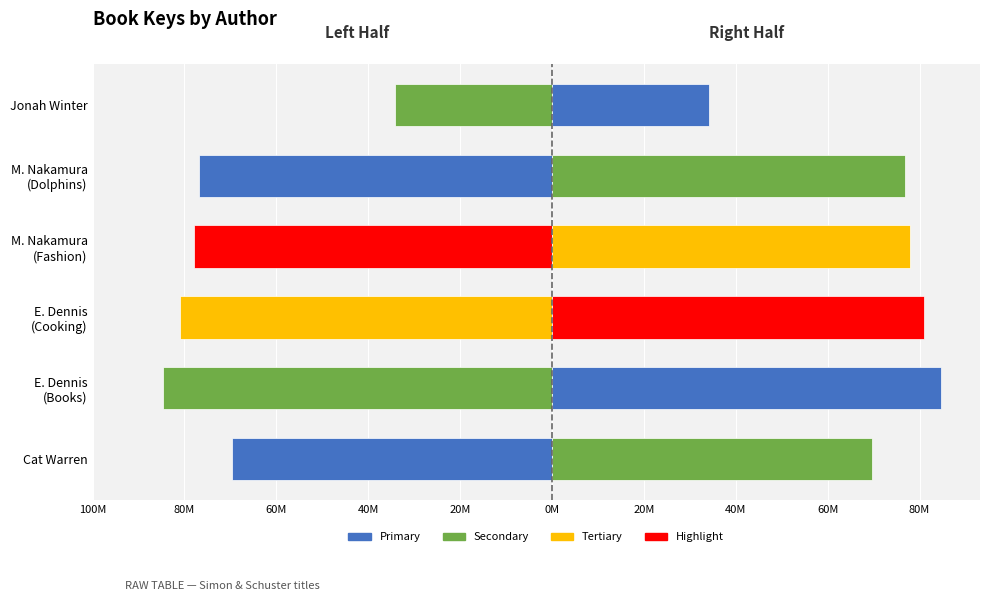

What position from the left is M. Nakamura (Fashion)?

4